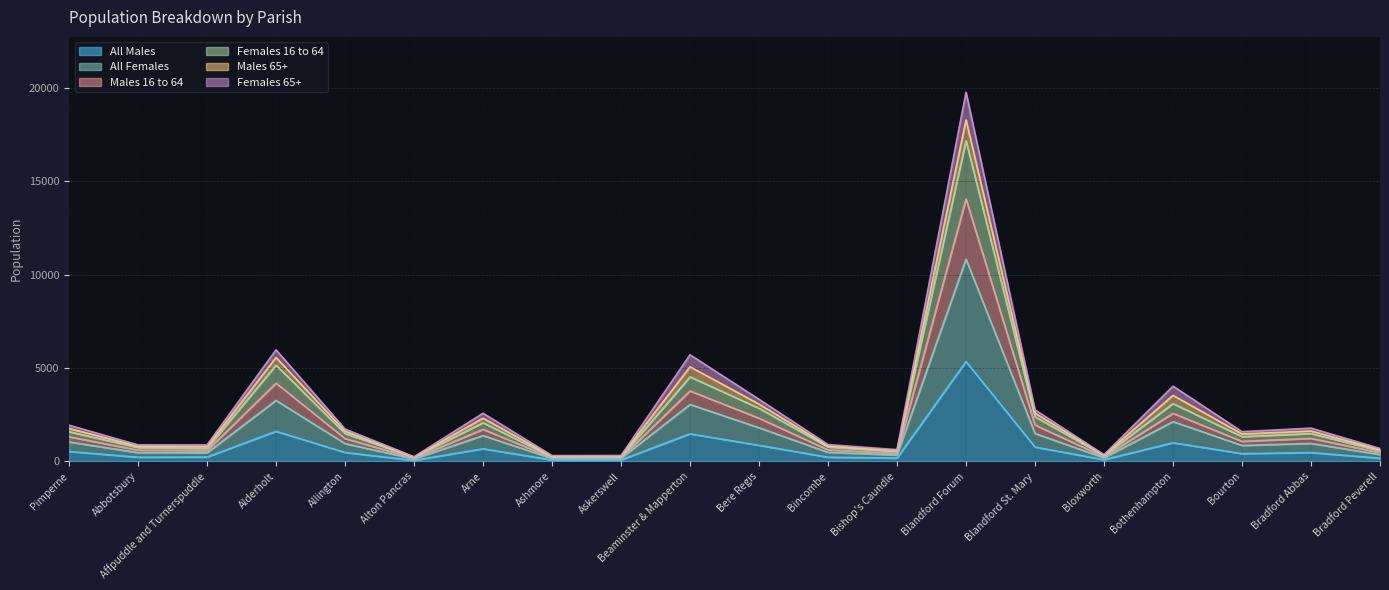

How many interior local valleys does the Males 16 to 64 series have?

6